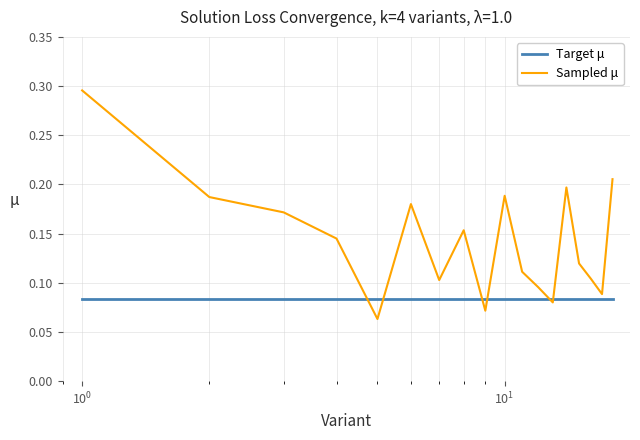

True or false: Sampled μ and Target μ cross at least once.

True